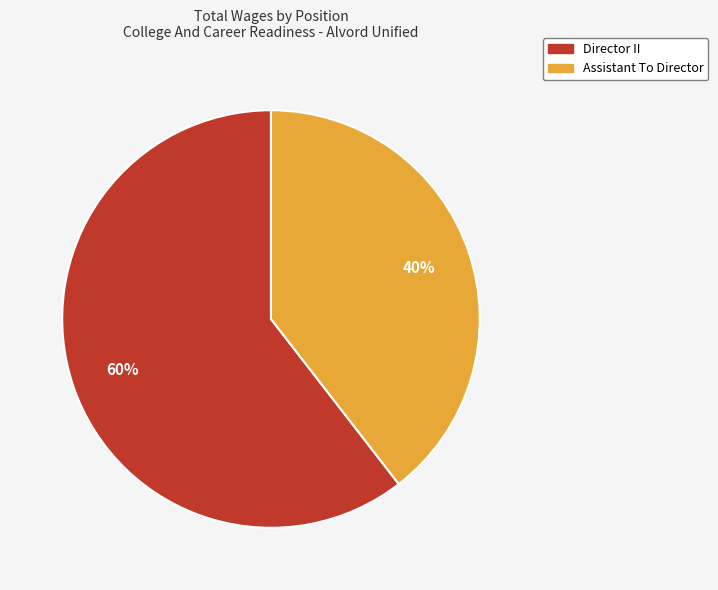

To the nearest percent, what is the combined percentage of Assistant To Director and Director II?

100%